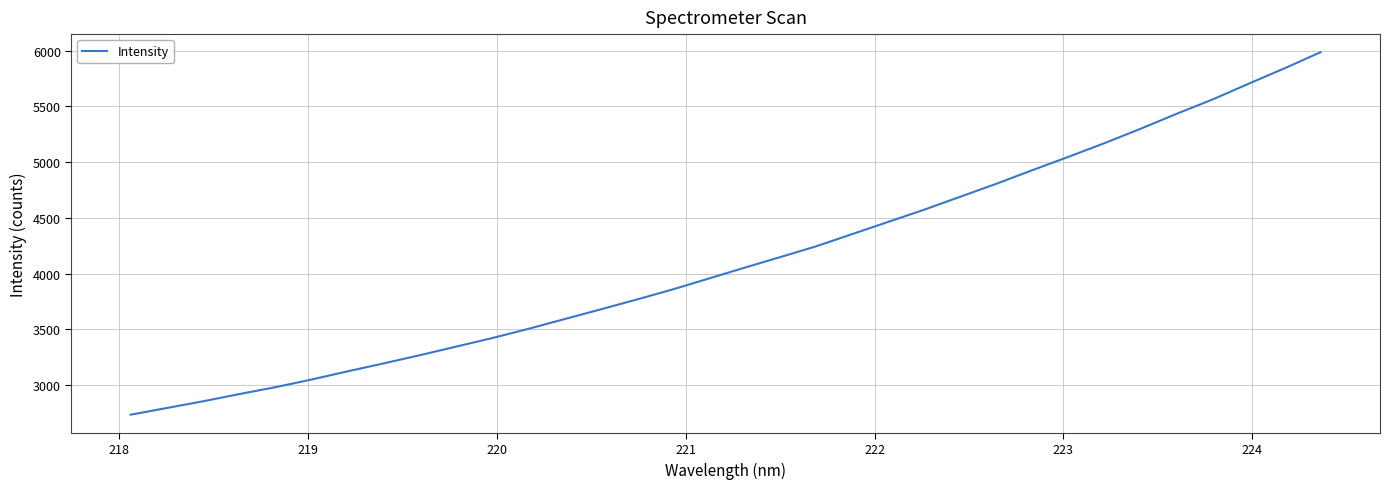

What is the difference between the maximum and minimum values?

3250.6